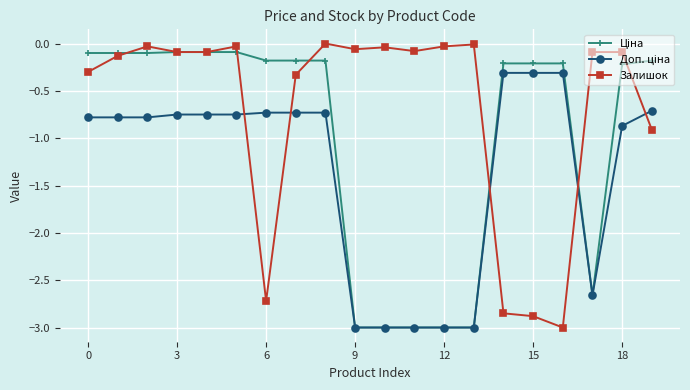

True or false: Залишок has more than 0 interior local peaks.

True